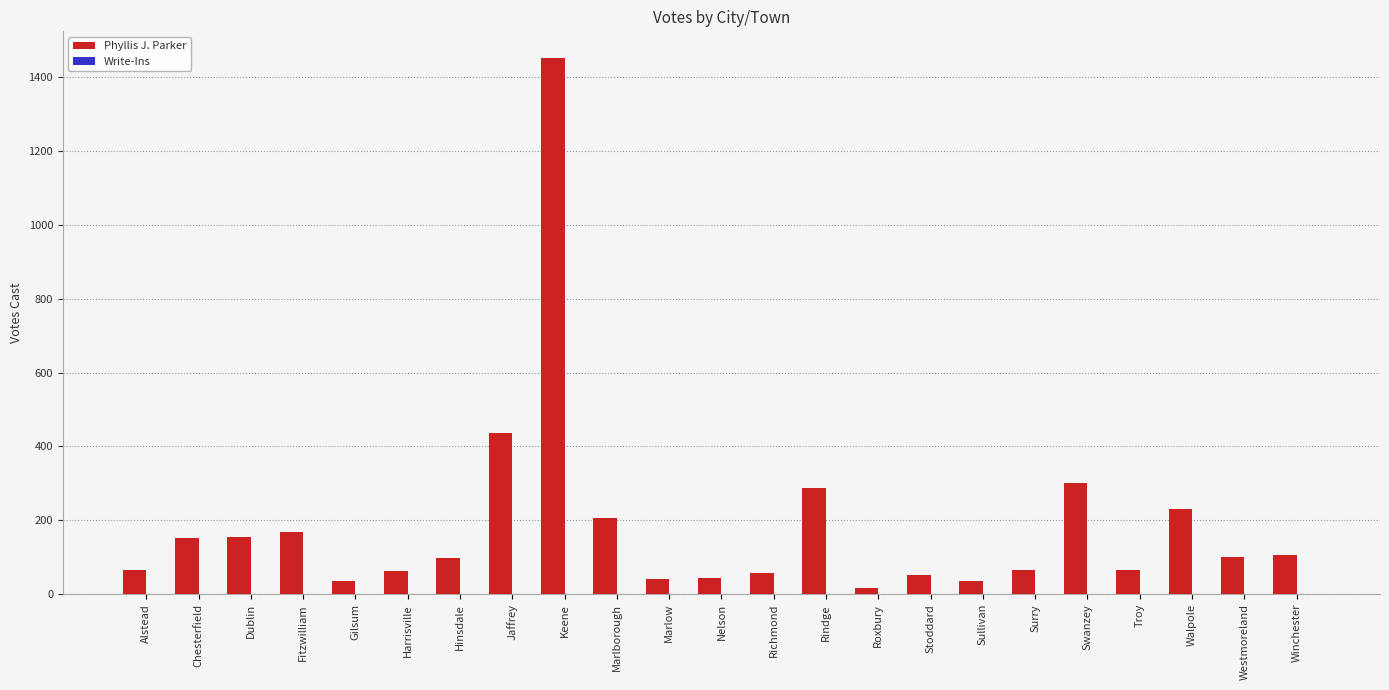

What is the difference between the second highest and minimum values?

420